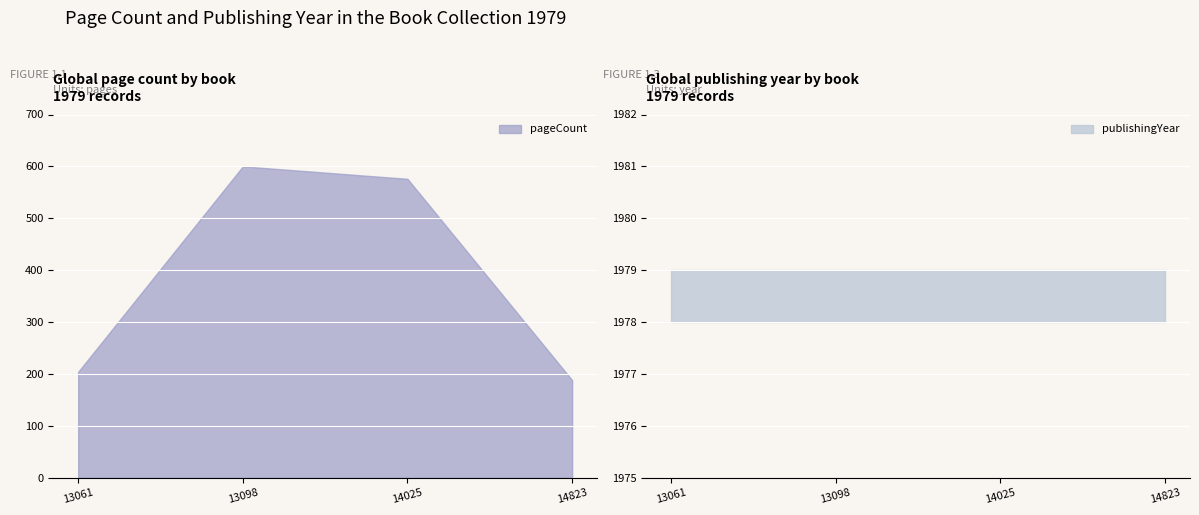

What is the sum of all values?

1568